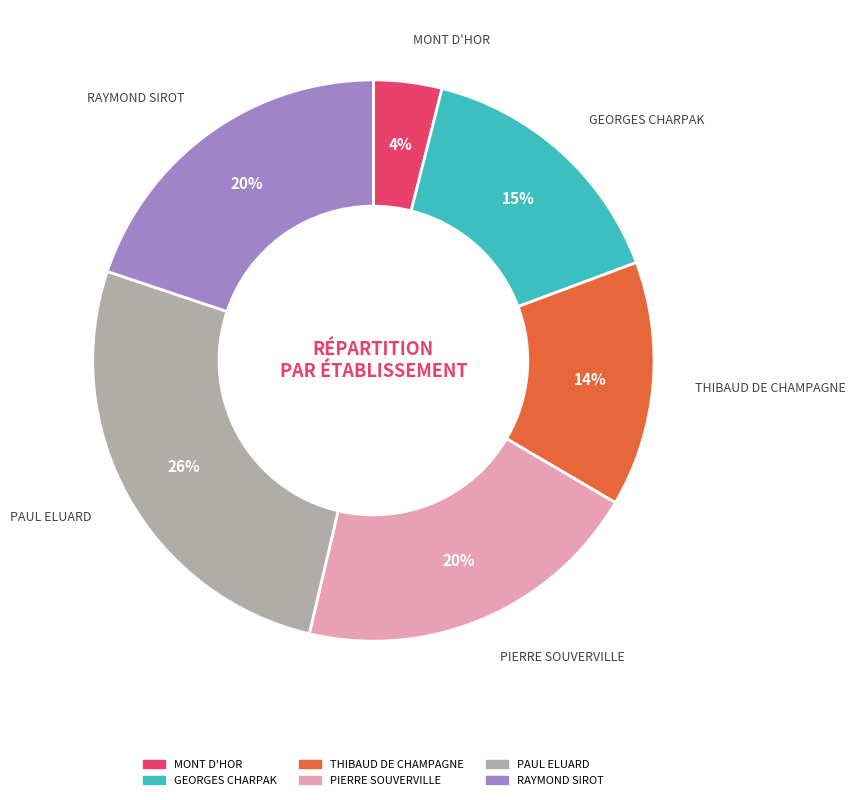

To the nearest percent, what is the difference between the THIBAUD DE CHAMPAGNE and PAUL ELUARD slice percentages?

12%